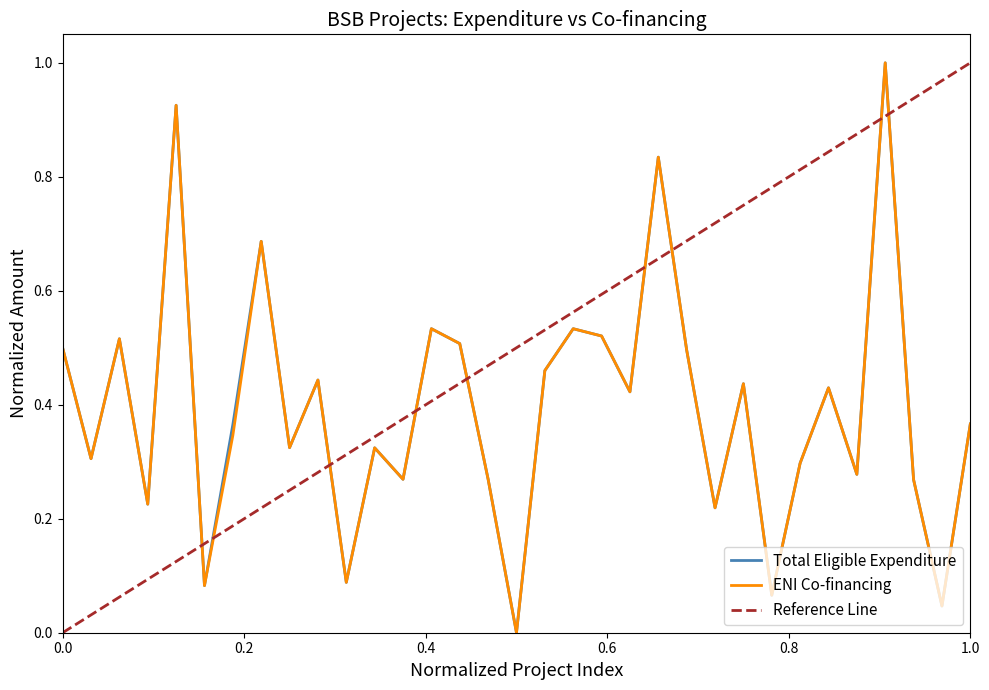

What is the highest value of the ENI Co-financing series?

1.0